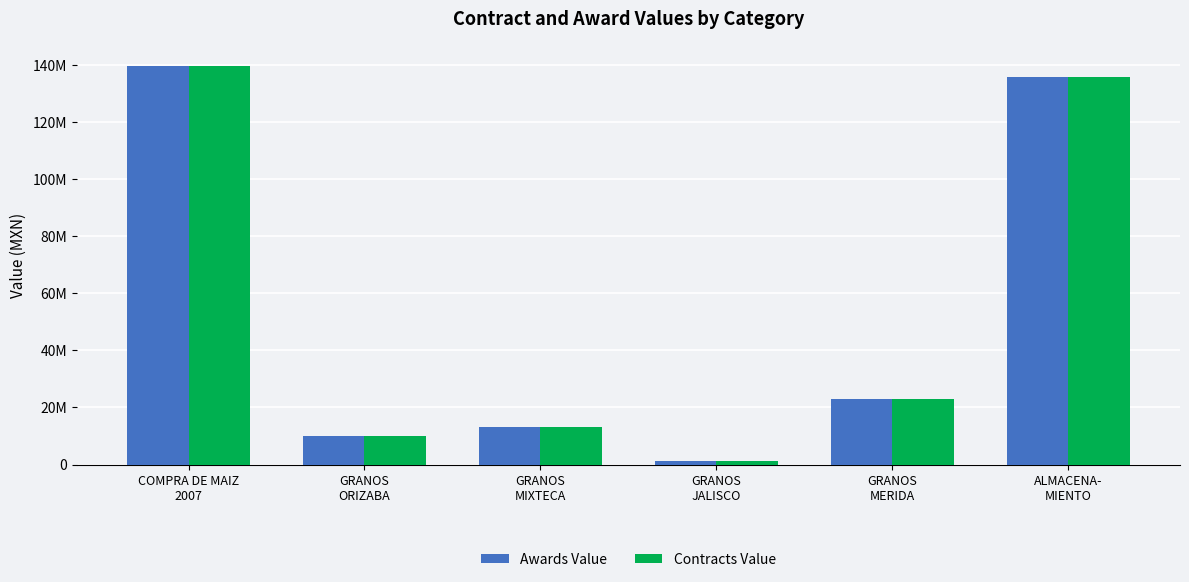

The Awards Value series shows 43811430.7 at COMPRA DE MAIZ
2007. True or false?

False